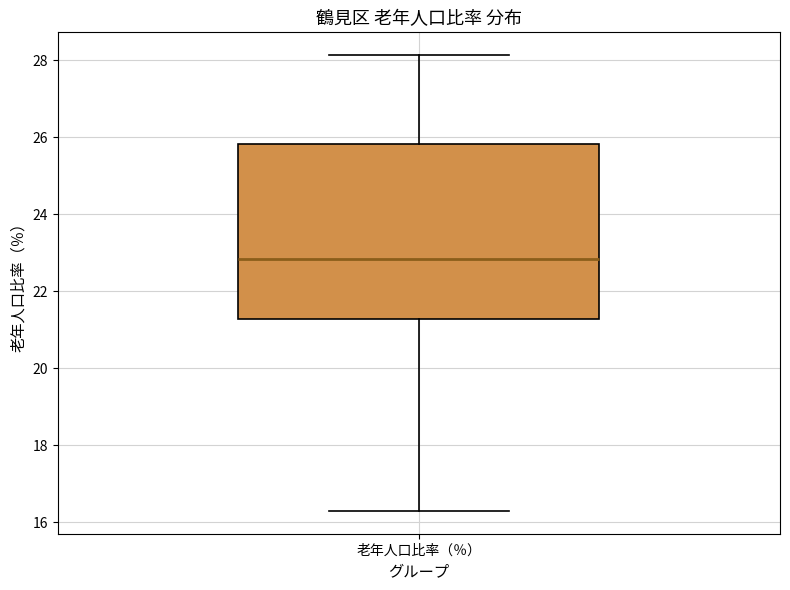

Where does the upper whisker of the box for 老年人口比率（％） end on the y-axis? The values are not printed on the chart, so give them approximately, as read against the axis.

28.2